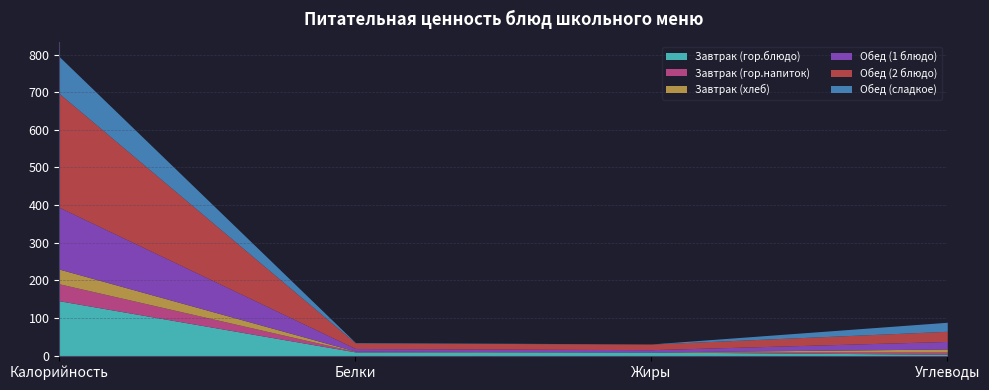

What is the label of the 3rd point from the right?

Белки